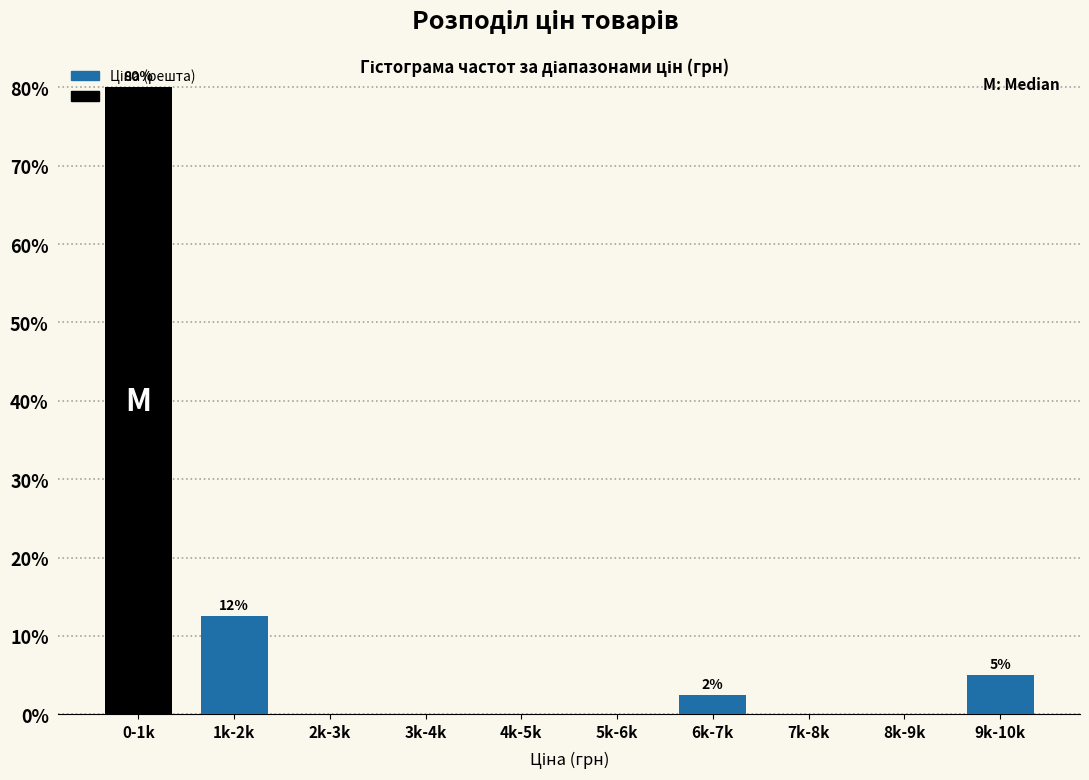

At which category does the chart reach its peak across all series?

0-1k